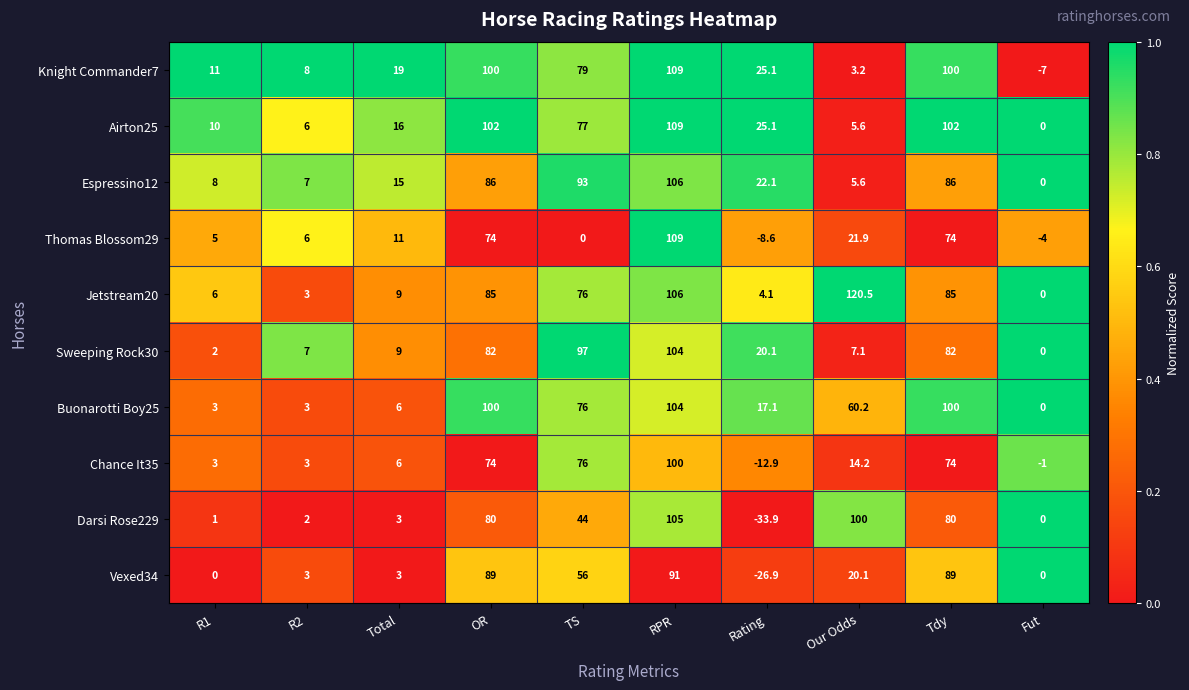

Which series has the largest total across all categories?

Jetstream20